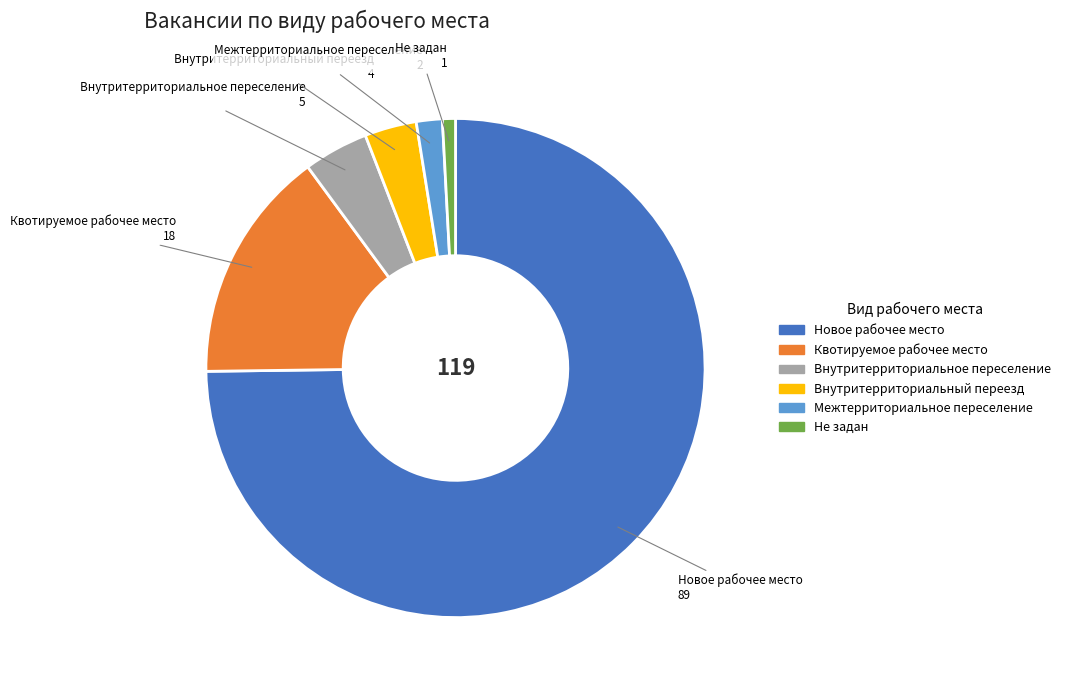

Which has a higher value, Внутритерриториальный переезд or Не задан?

Внутритерриториальный переезд